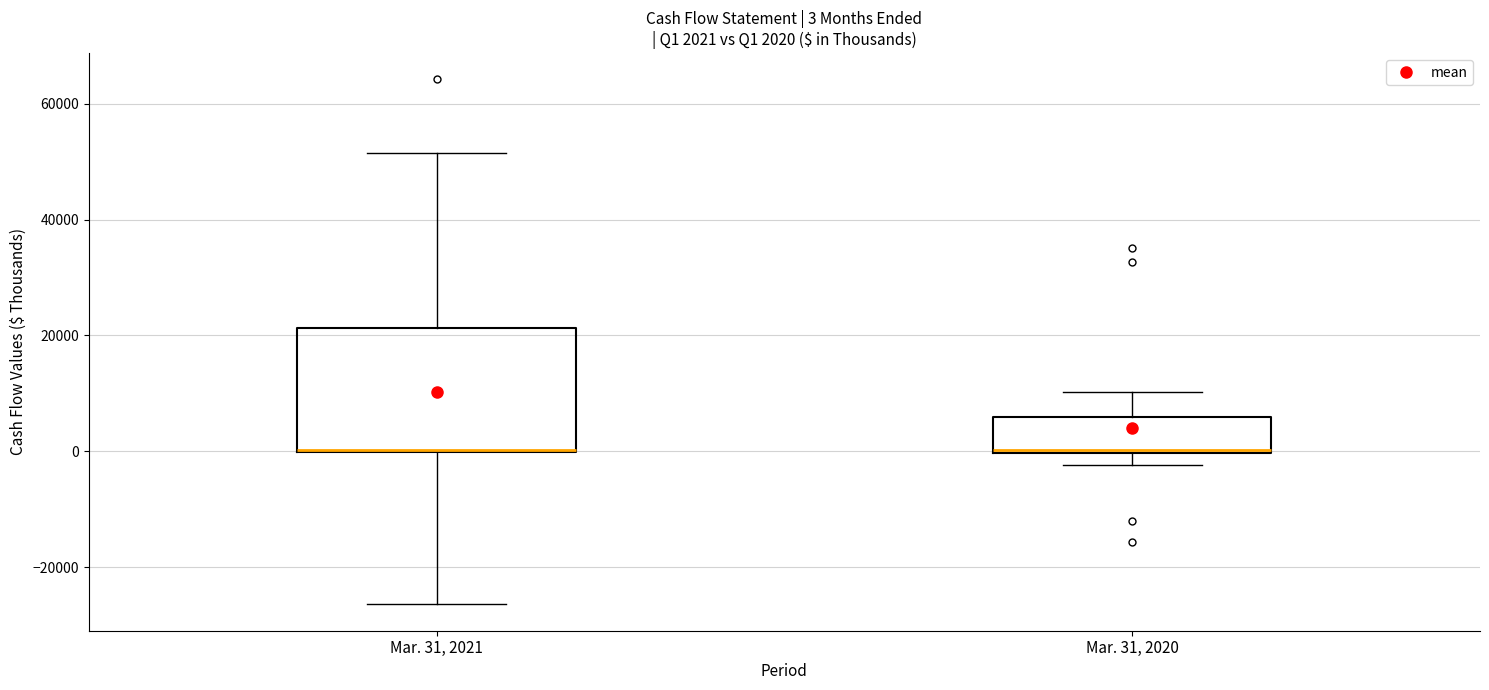

Comparing the boxes themselves (not the whiskers), which one is the tallest?

Mar. 31, 2021